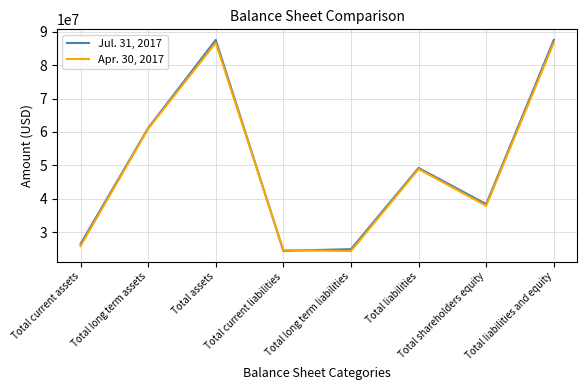

At Total current liabilities, list the series in order from largest to smallest.

Apr. 30, 2017, Jul. 31, 2017